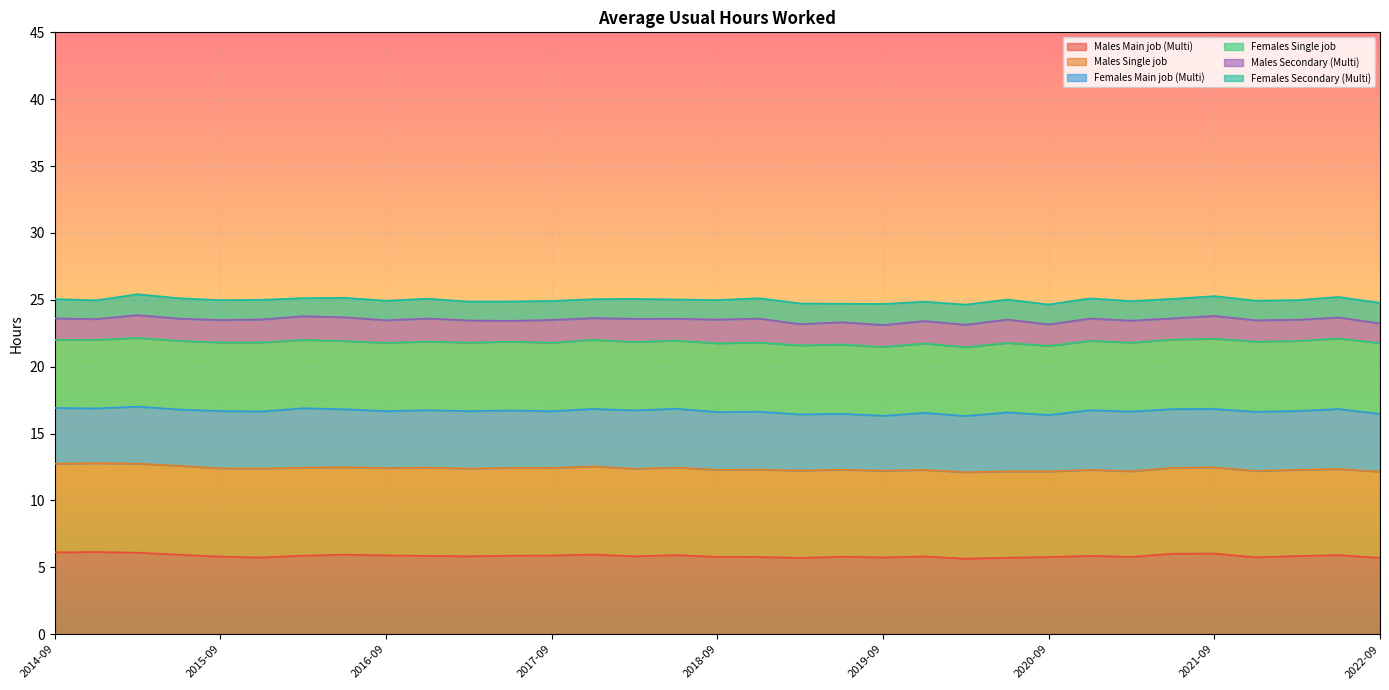

True or false: Males Single job and Females Single job intersect in this chart.

False